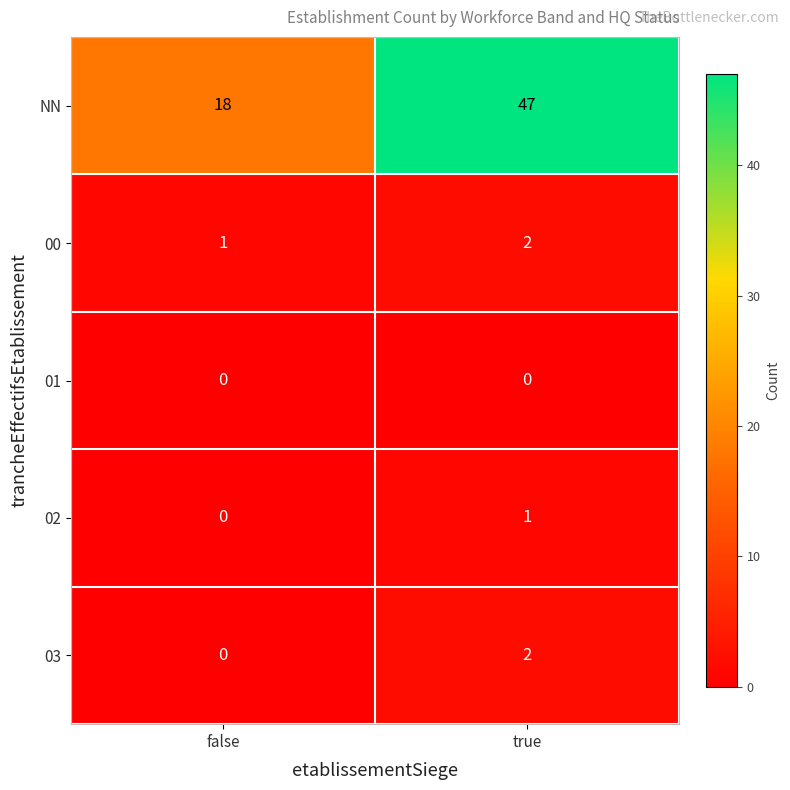

At which category is the sum across all series the highest?

true